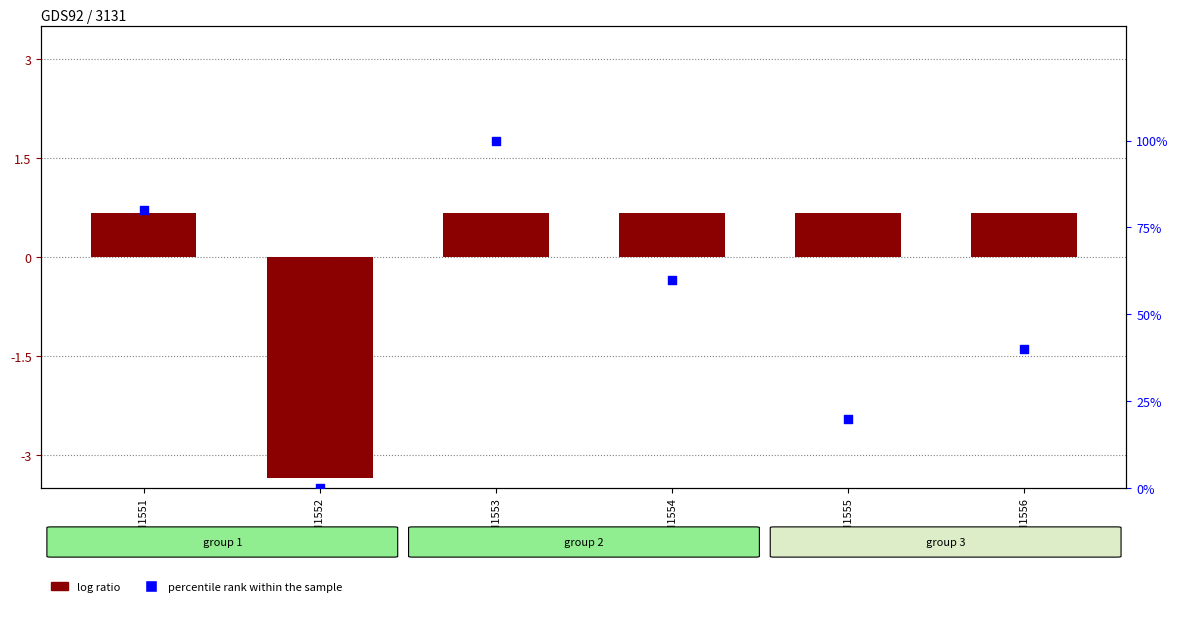

At how many categories does at least one series exceed 89?

1